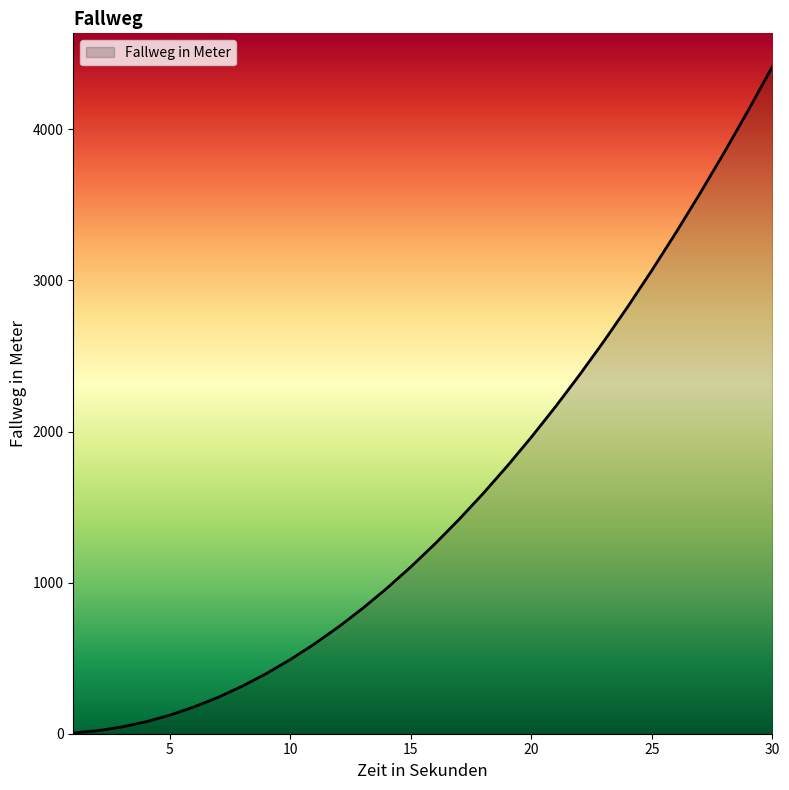

True or false: there are more than 2 points higher than both neighbors.

False